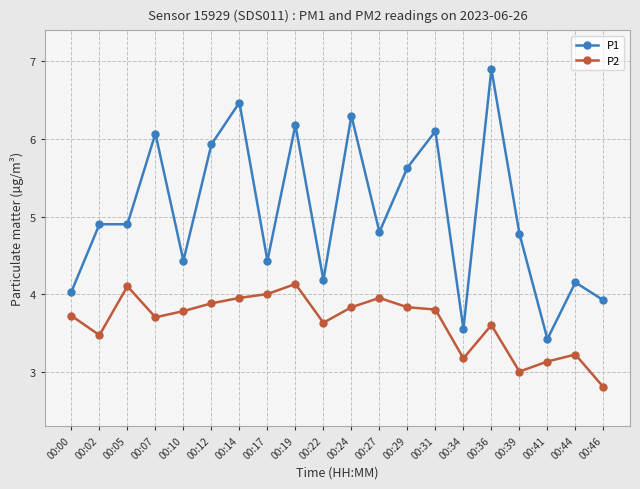

The value of P1 at 00:22 is 4.2. True or false?

True